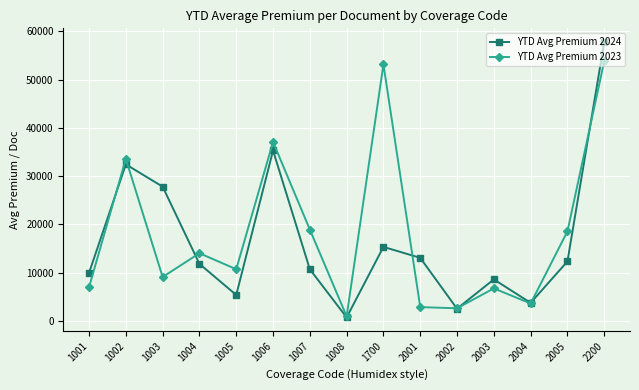

Is it true that YTD Avg Premium 2023 equals 30911.9 at 2005?

False